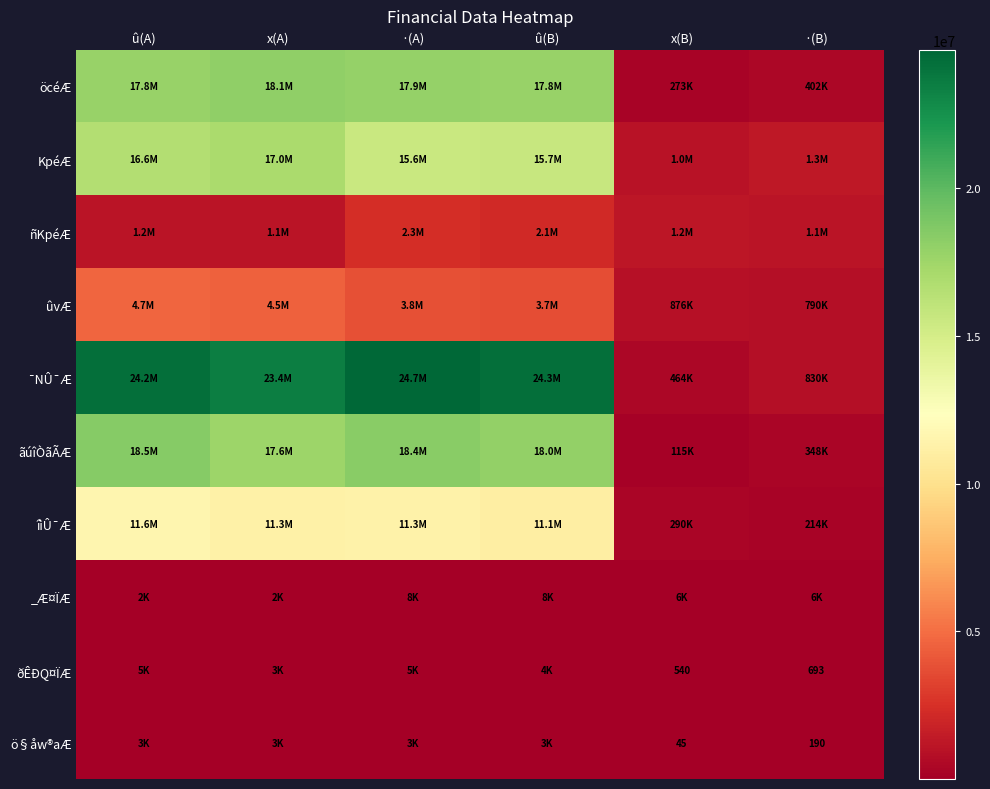

Where does the ðÊÐQ¤ÏÆ series first go above 4103?

û(A)